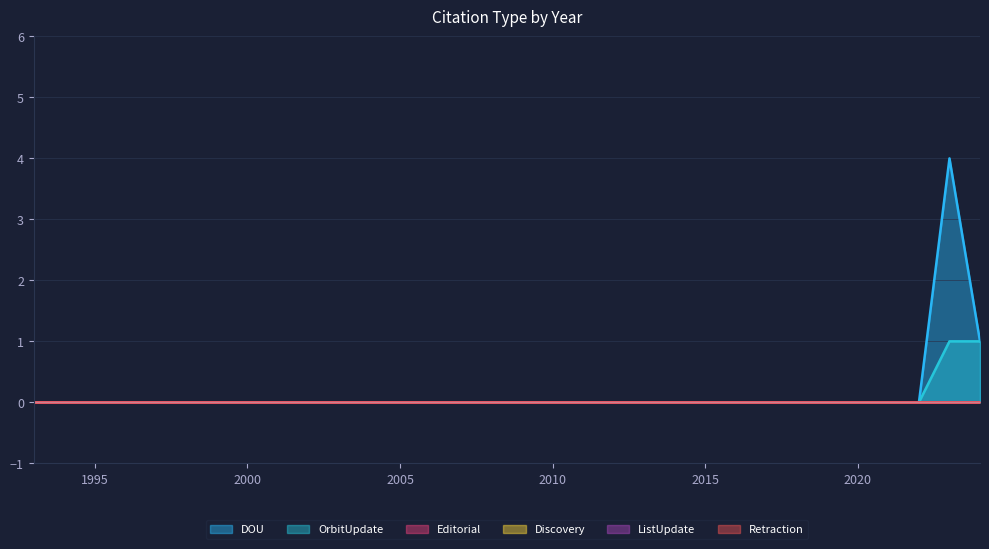

True or false: OrbitUpdate and Discovery intersect in this chart.

False